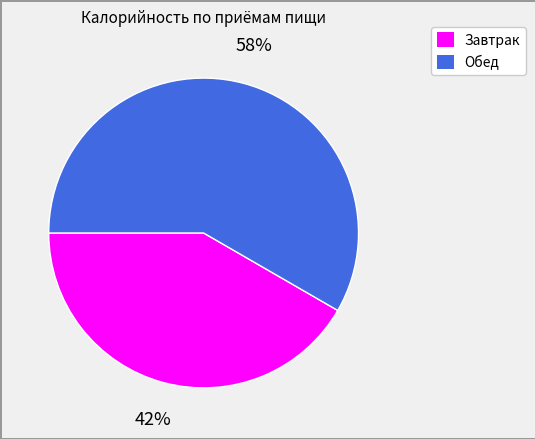

Do Обед and Завтрак together represent more than half of the pie?

Yes